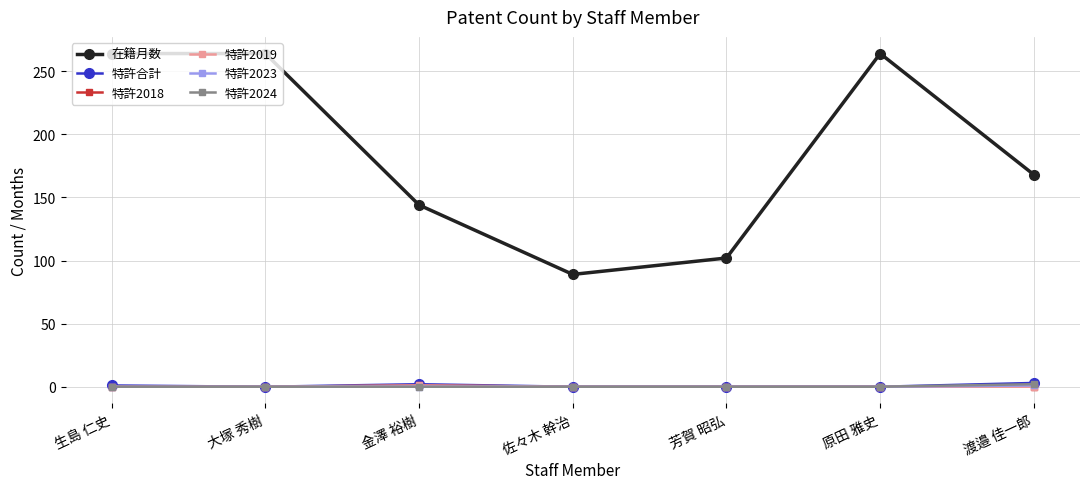

What is the sum of all 特許合計 values?

6